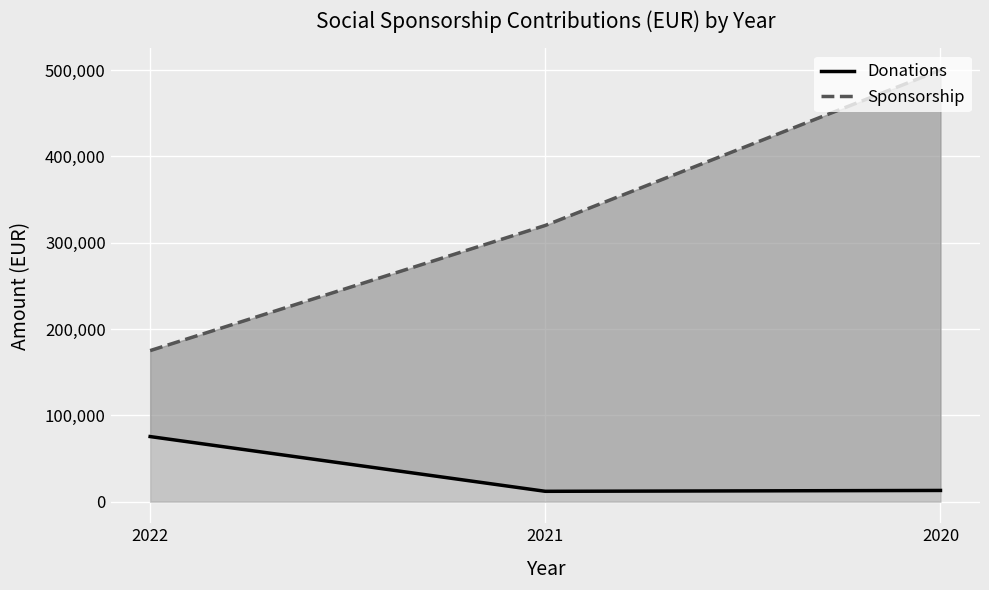

Which category has the lowest value in the Sponsorship series?

2022